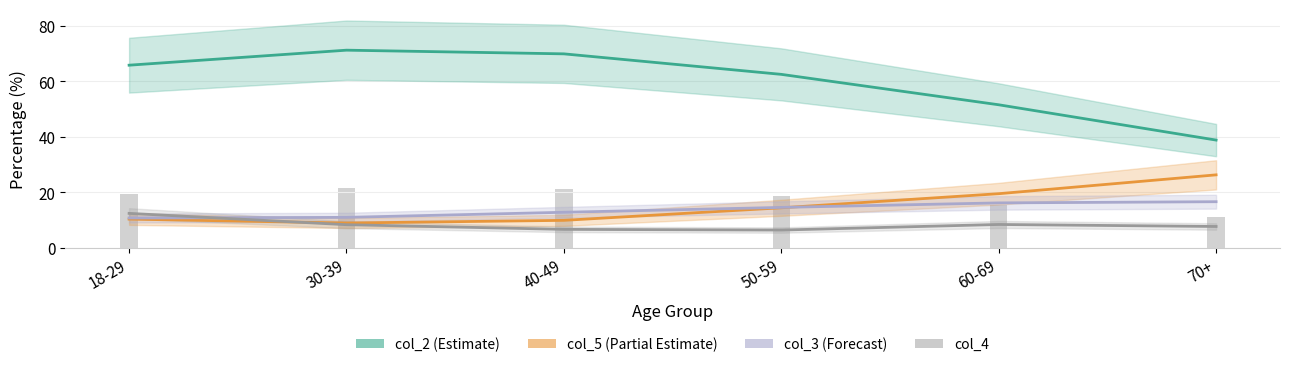

The col_3_line series shows 12.9 at 40-49. True or false?

True